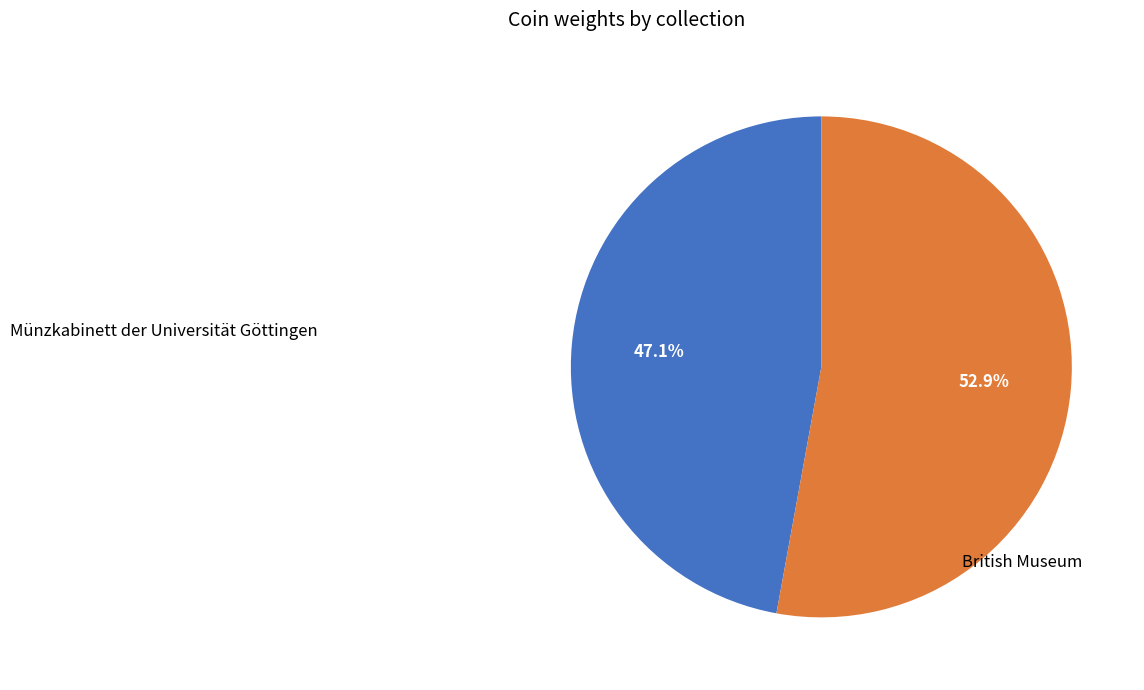

What is the ratio of the value at Münzkabinett der Universität Göttingen to the value at British Museum?

0.9